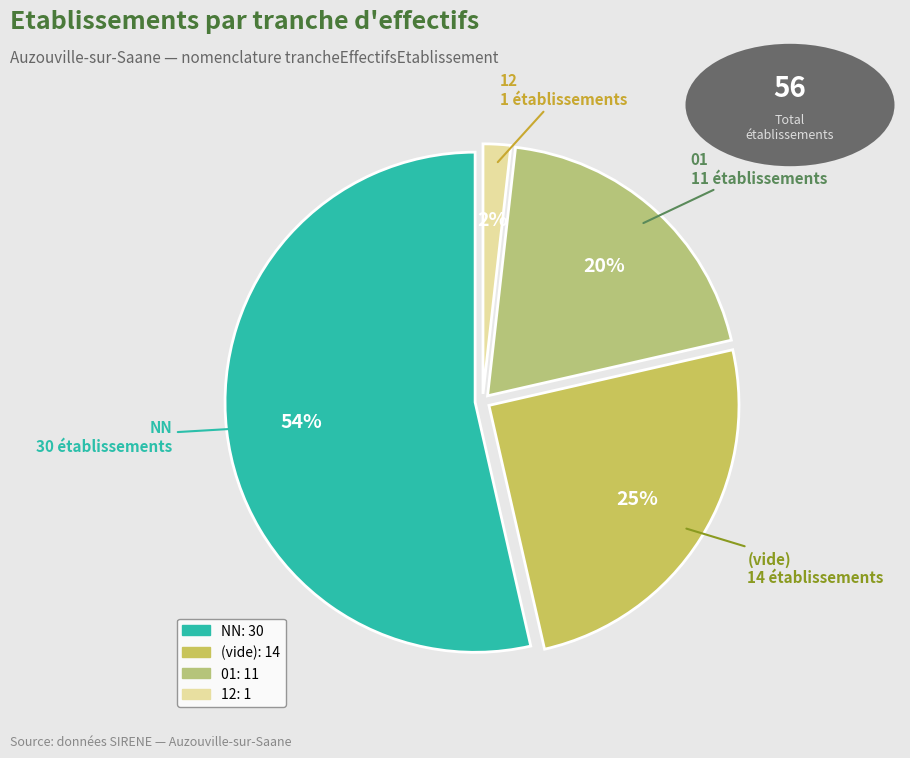

To the nearest percent, what is the average slice percentage?

25%